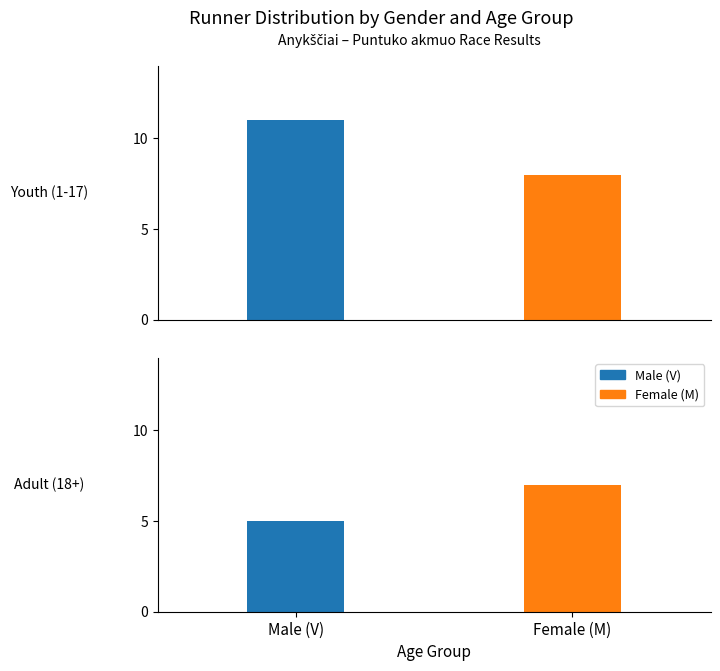

At how many categories does at least one series exceed 10?

1